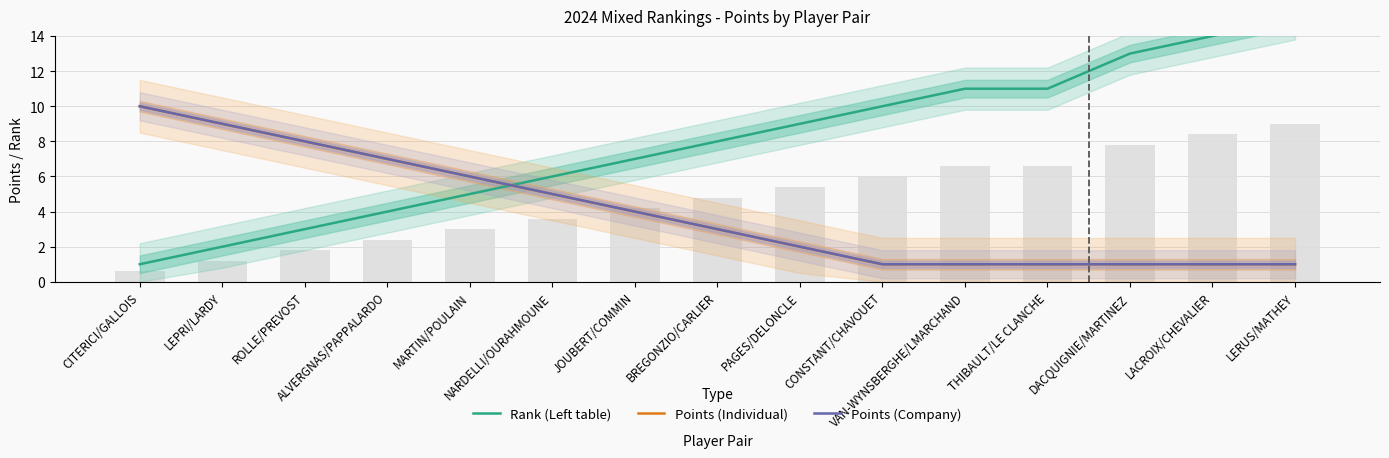

What is the label of the 15th bar from the right?

CITERICI/GALLOIS